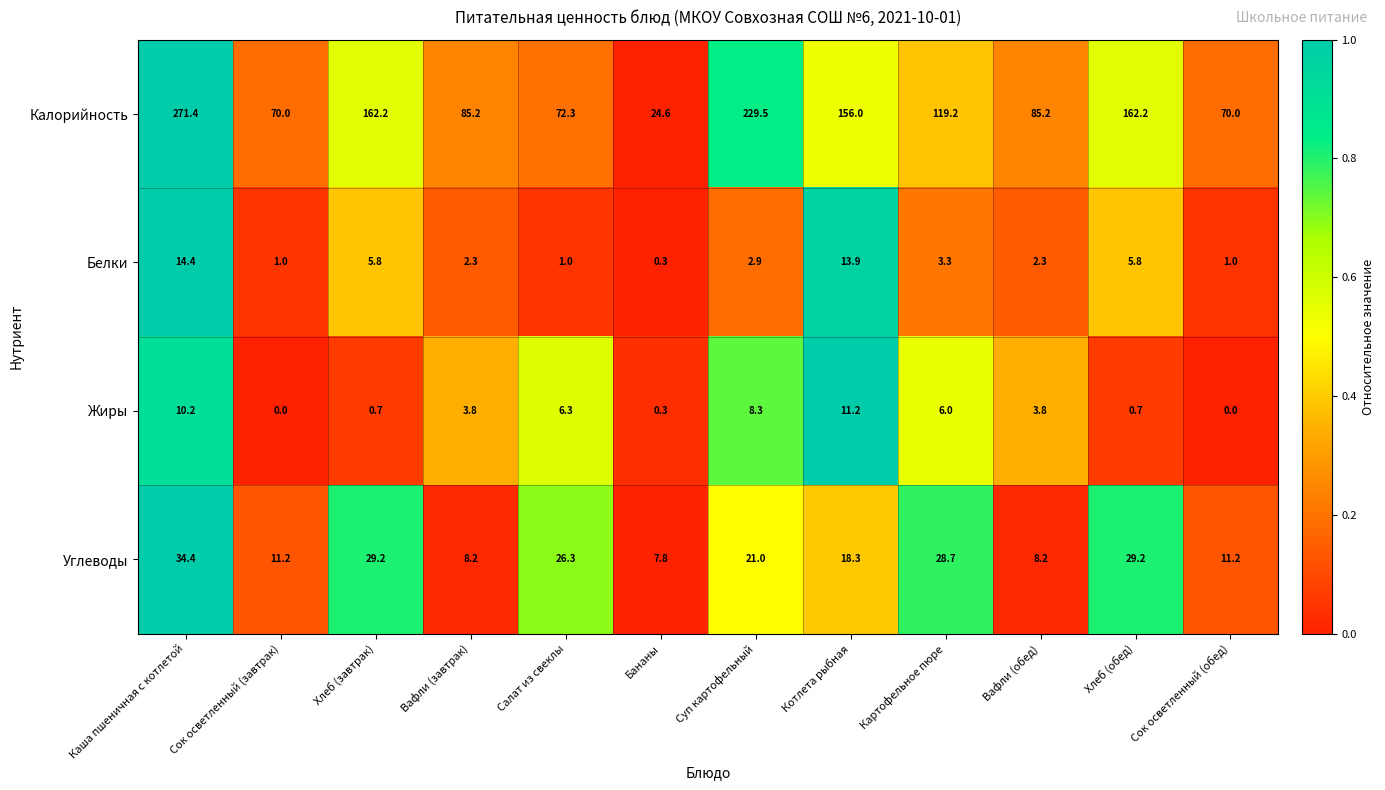

True or false: Жиры has a value of 6.6 at Сок осветленный (обед).

False